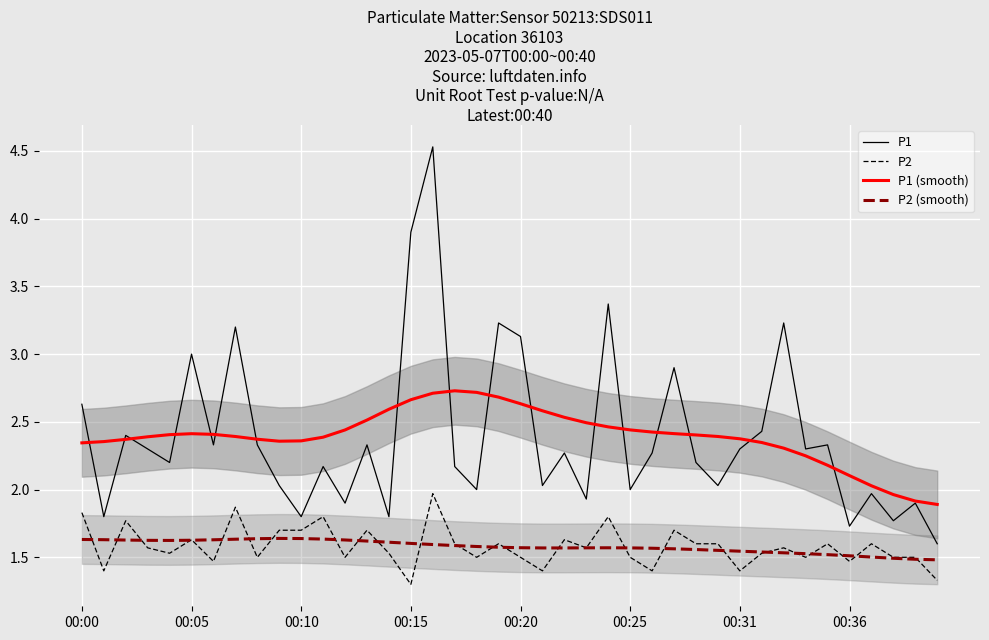

How many lines are shown in the chart?

4